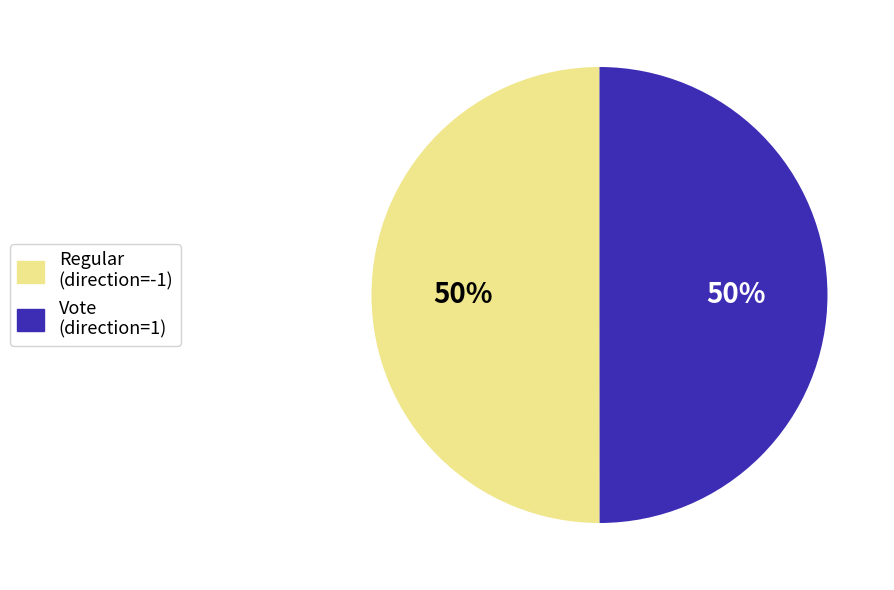

Is it true that Vote (direction=1) is 50% of the pie?

True